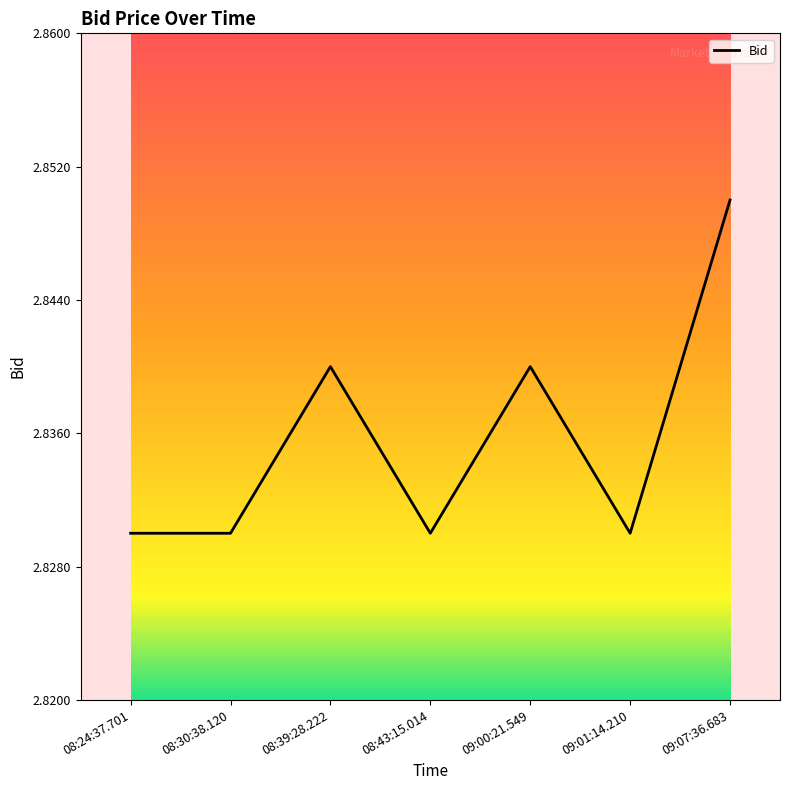

What is the ratio of the value at 08:30:38.120 to the value at 08:43:15.014?

1.0